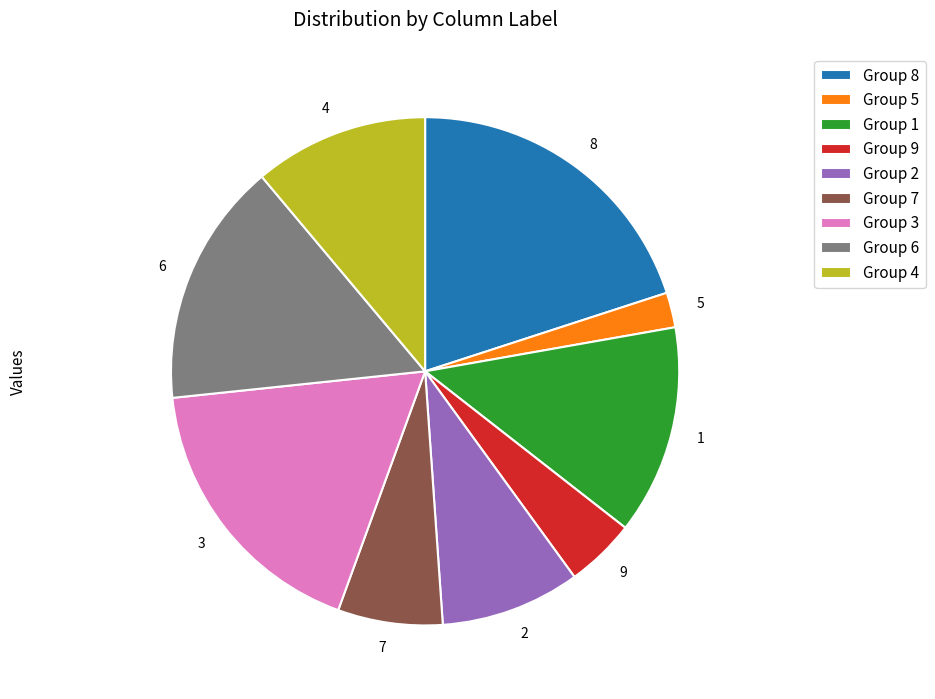

Count the number of slices in the pie.

9